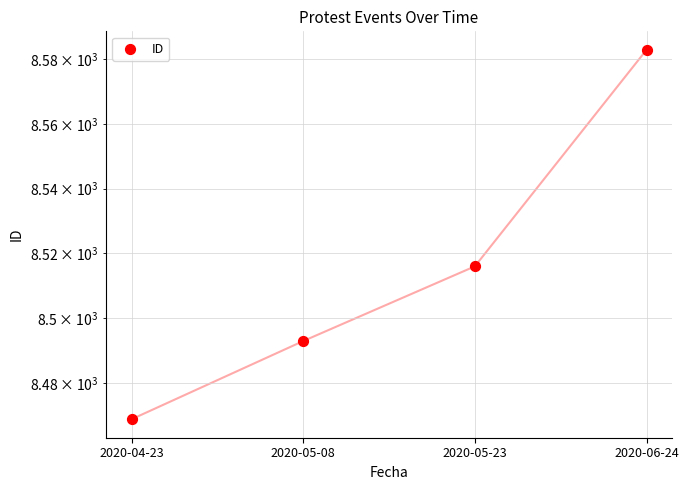

Between 2020-05-08 and 2020-04-23, which is larger?

2020-05-08